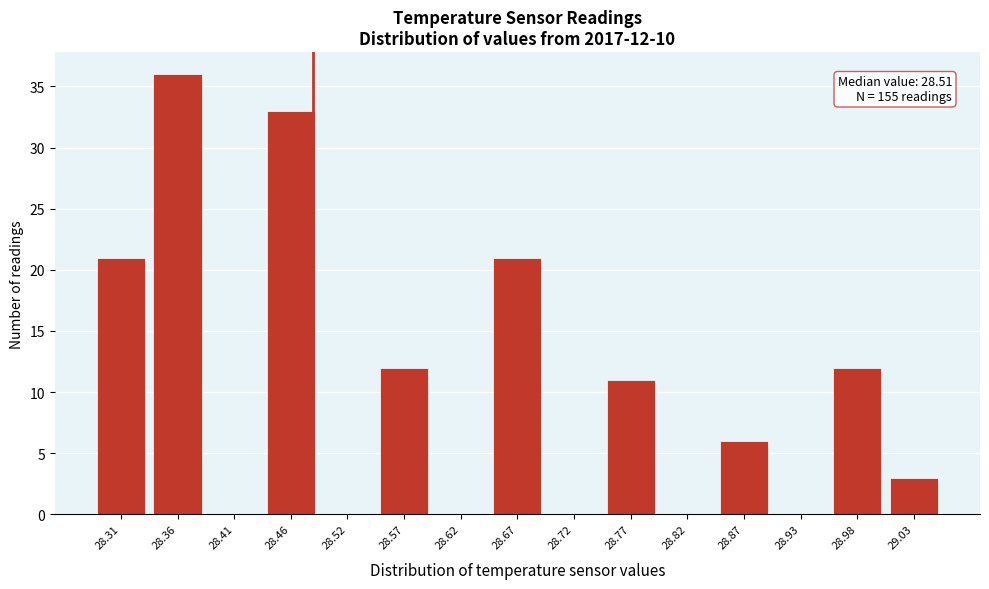

Reading left to right, extract all data points from this chart.

28.31=21	28.36=36	28.41=0	28.46=33	28.52=0	28.57=12	28.62=0	28.67=21	28.72=0	28.77=11	28.82=0	28.87=6	28.93=0	28.98=12	29.03=3